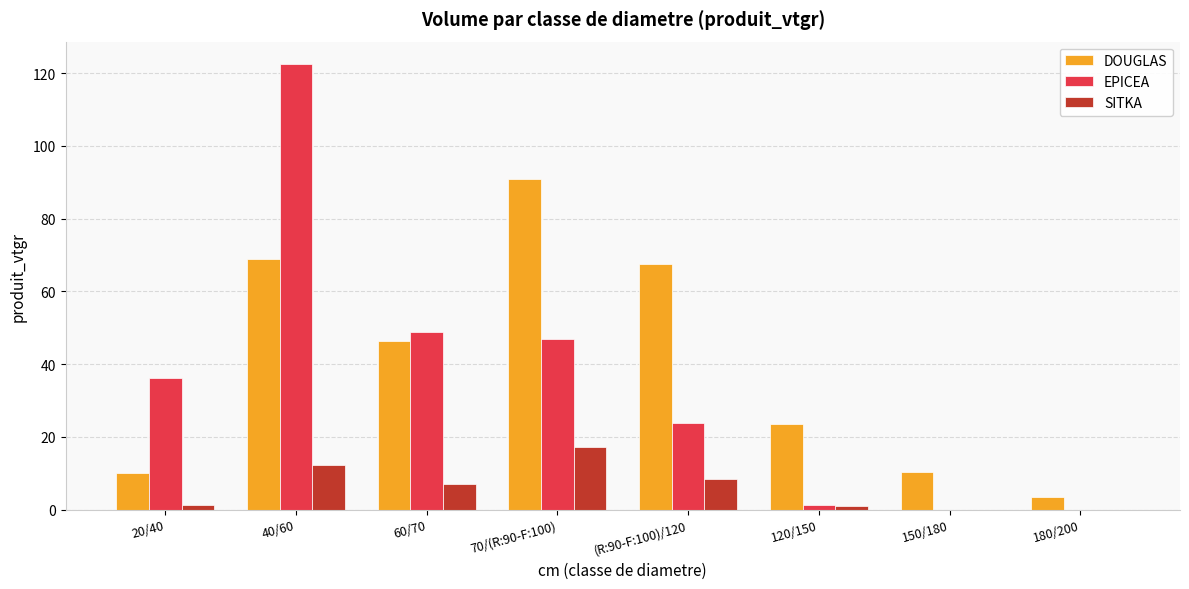

Which series changed the most between 60/70 and 180/200?

EPICEA